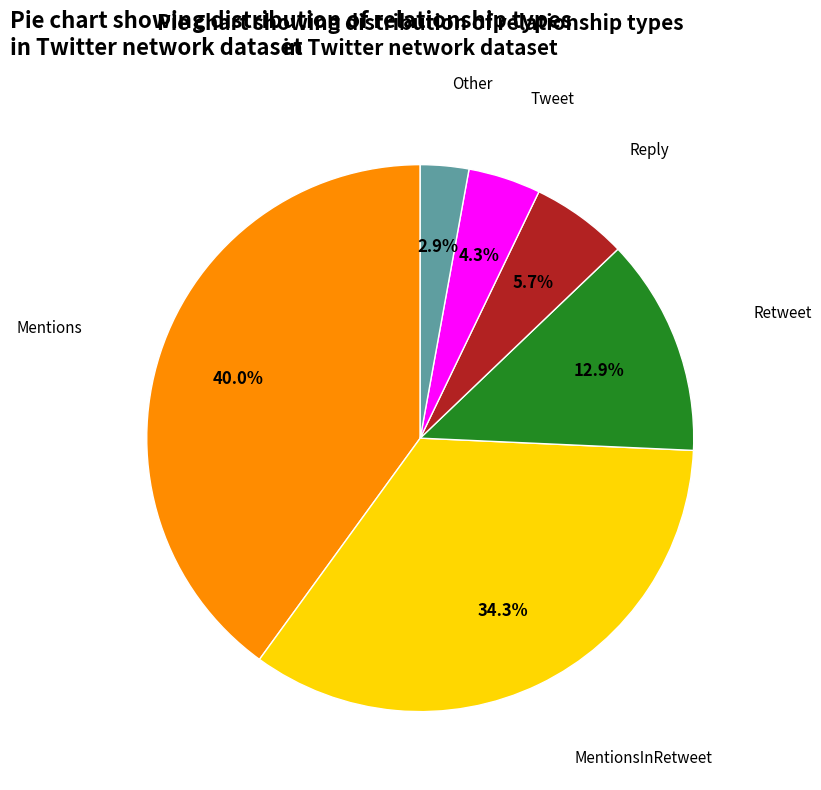

Is there any slice that represents more than half of the pie?

No